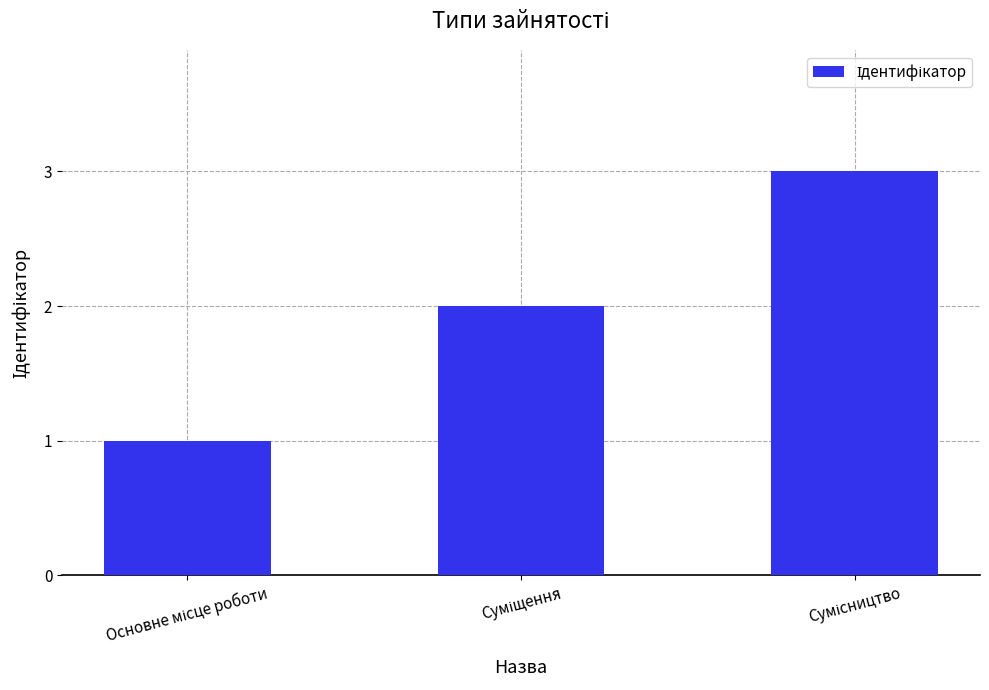

What is the sum of all values?

6